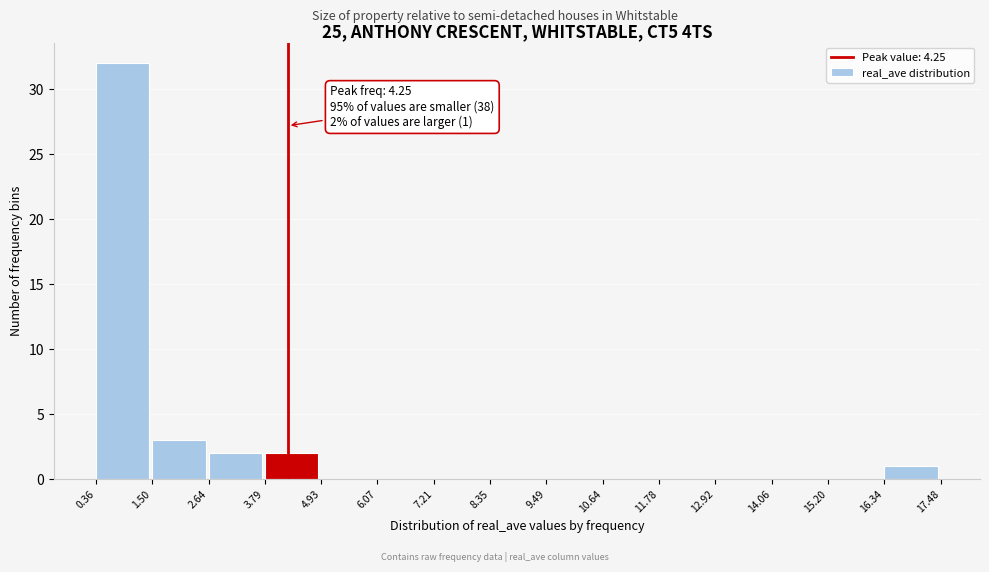

Over which range of the x-axis is the bar tallest?

0.36 to 1.50